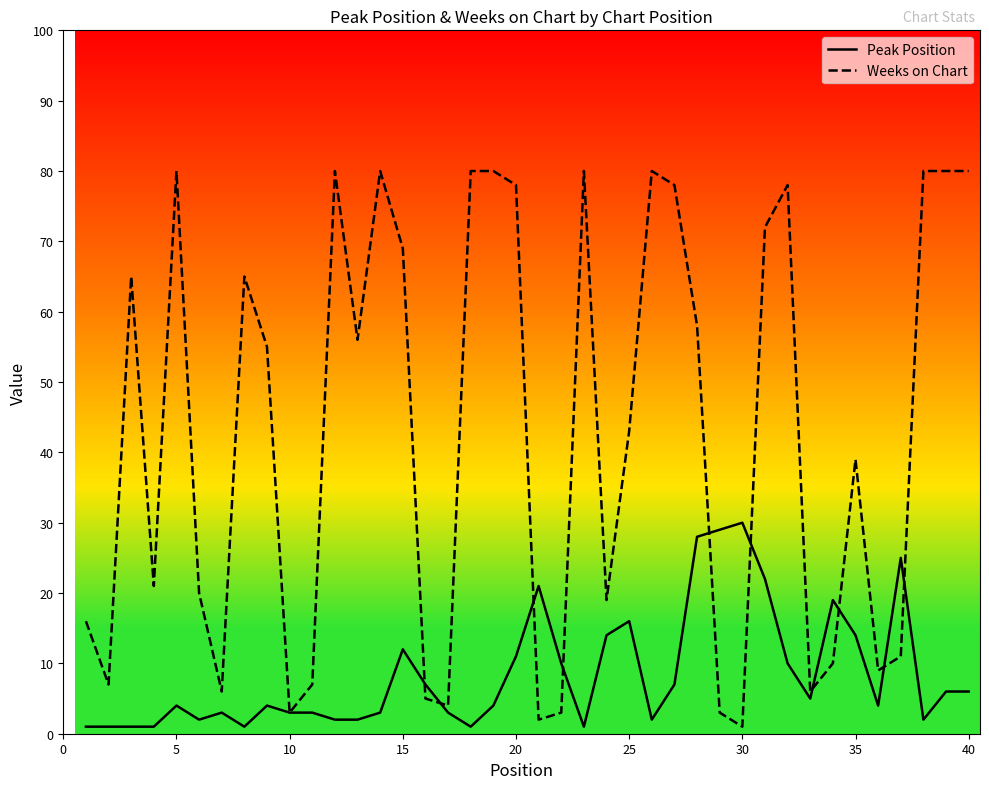

True or false: Peak Position and Weeks on Chart cross at least once.

True